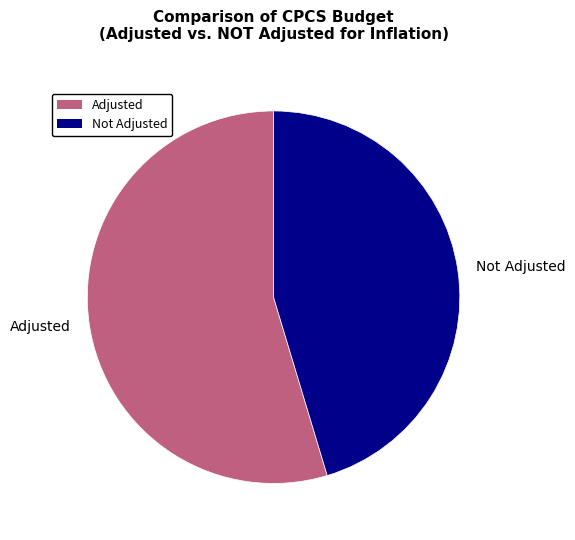

What is the majority slice?

Adjusted